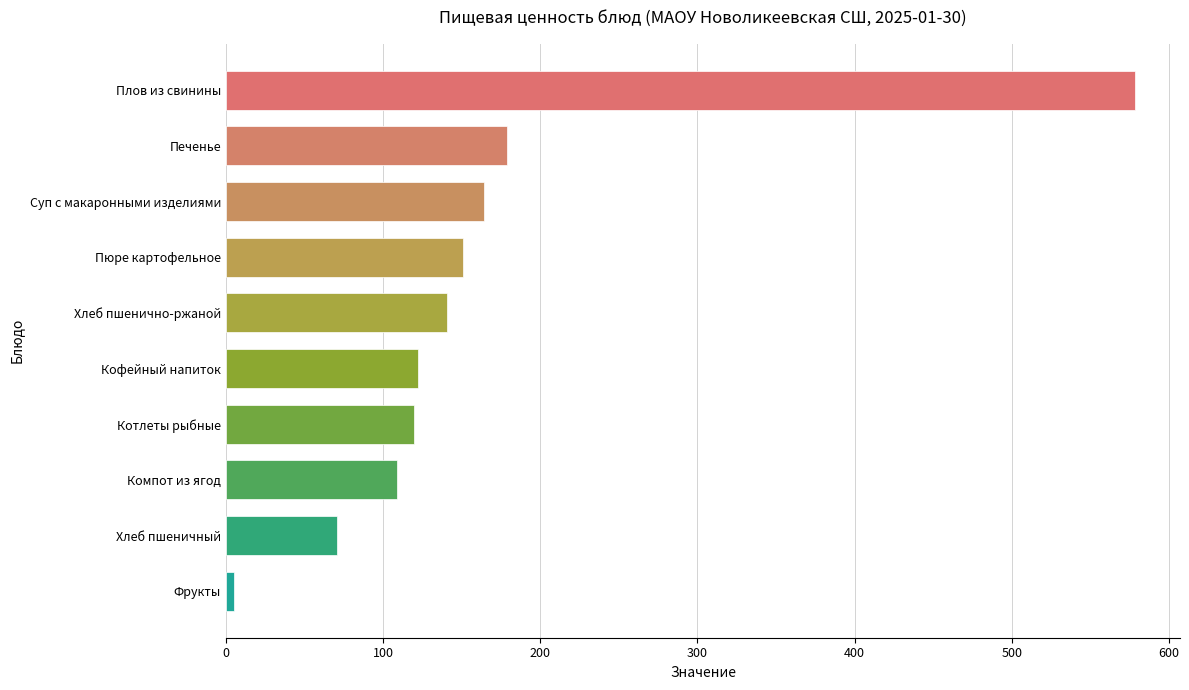

How many bars are there in total?

10